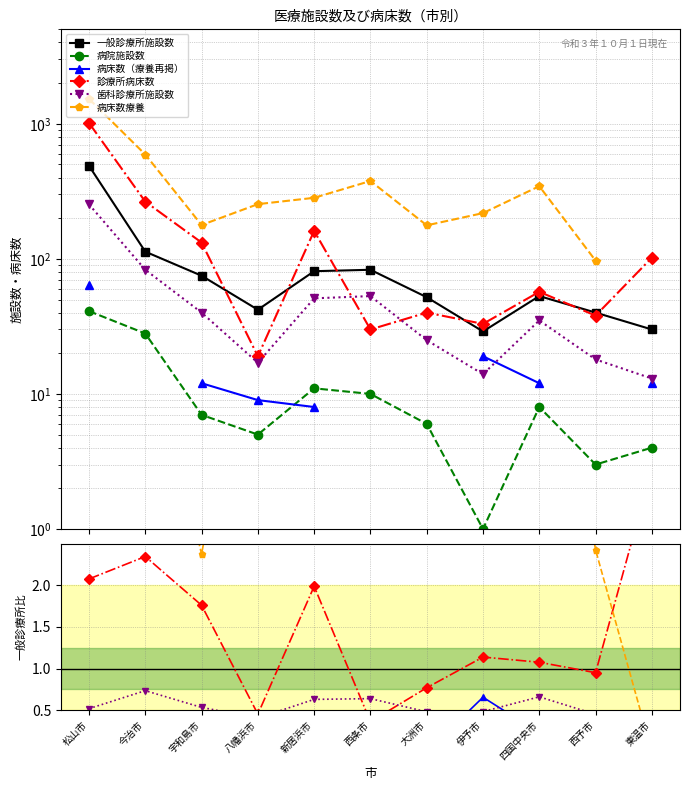

How many positive values does the 病床数（療養再掲） series have?

7